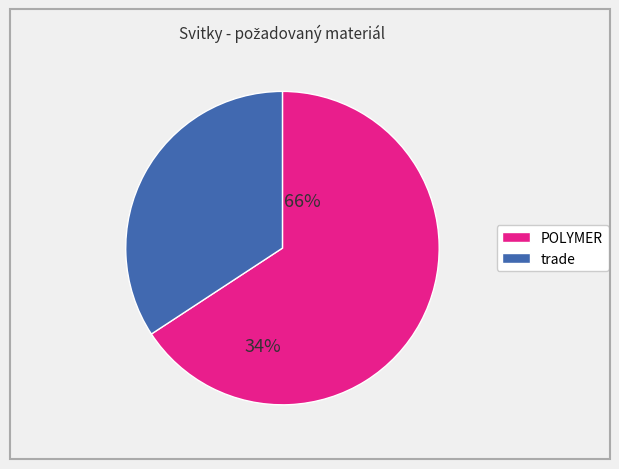

Is there a majority slice in this chart?

Yes